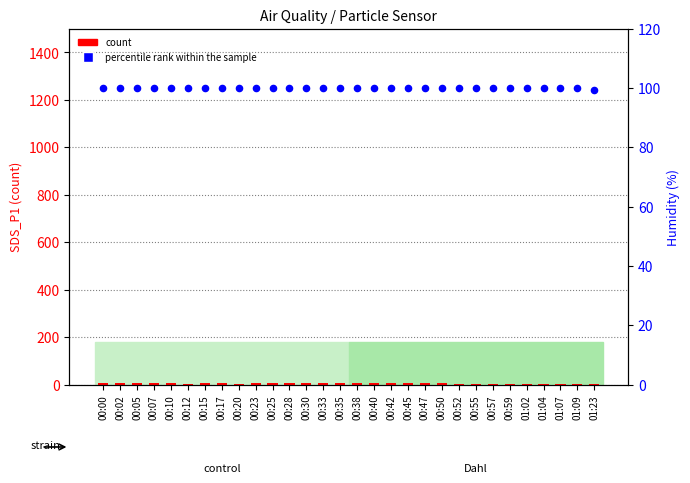

At how many categories does at least one series exceed 6?

30